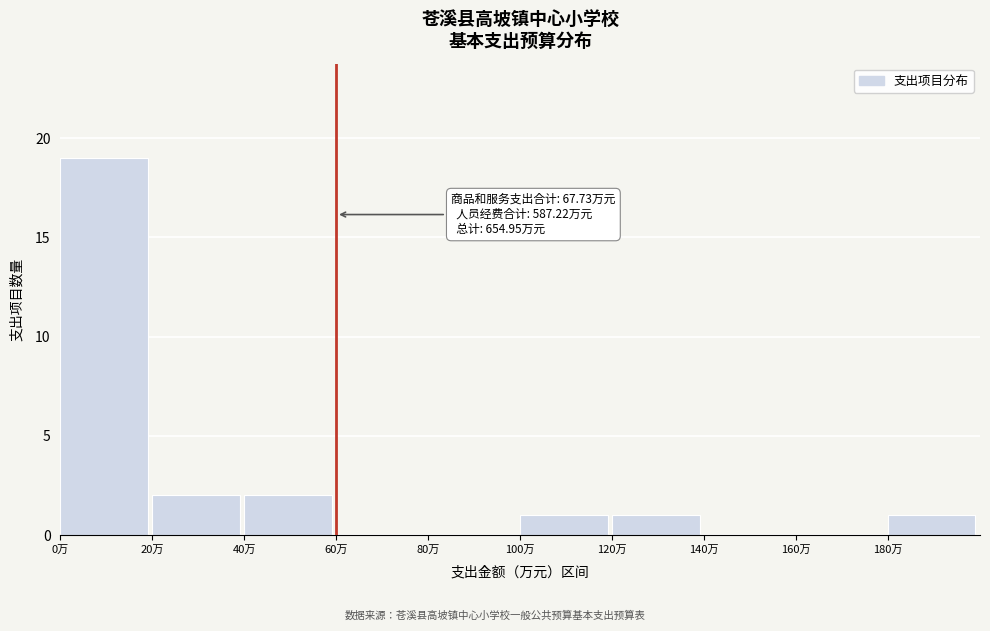

Which range on the x-axis has the tallest bar?

0 to 20